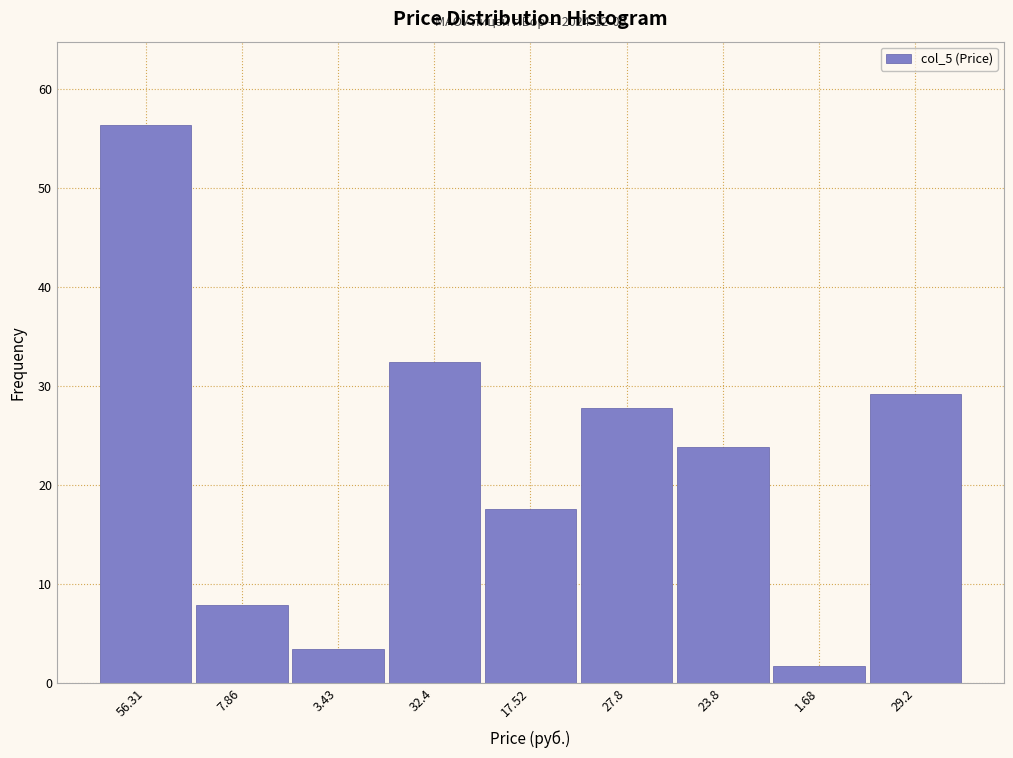

Reading right to left, list all the values displayed in this chart.

29.2=29.2	1.68=1.7	23.8=23.8	27.8=27.8	17.52=17.5	32.4=32.4	3.43=3.4	7.86=7.9	56.31=56.3